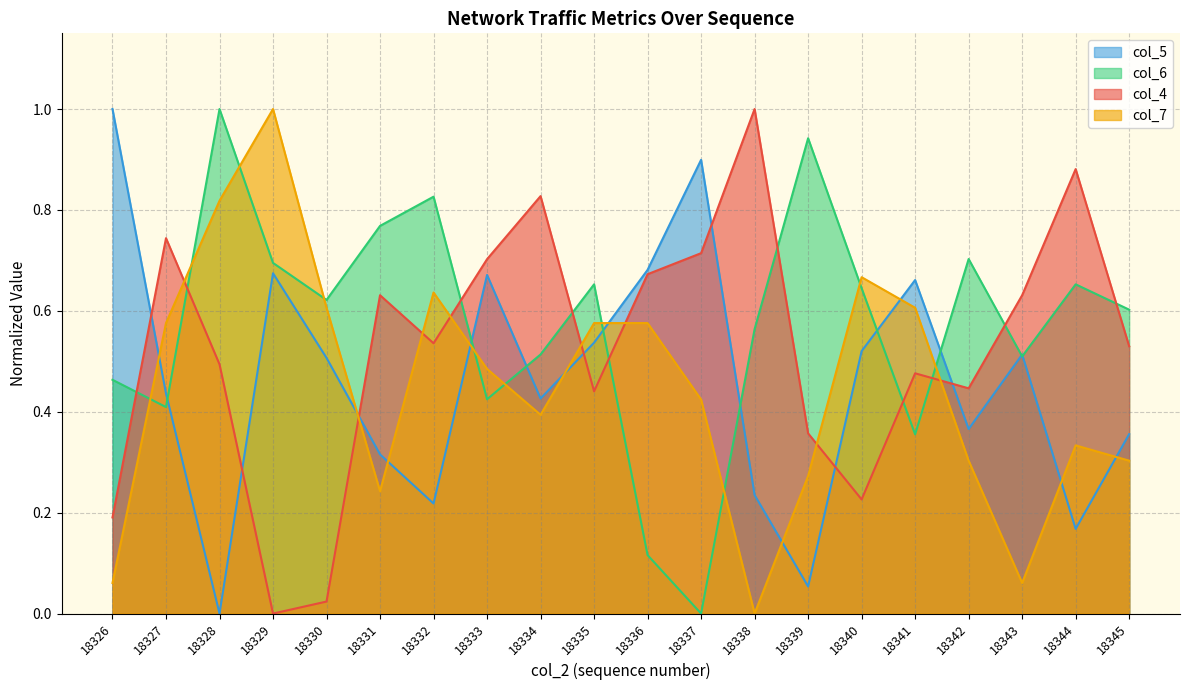

True or false: col_6 has more than 0 points higher than both neighbors.

True